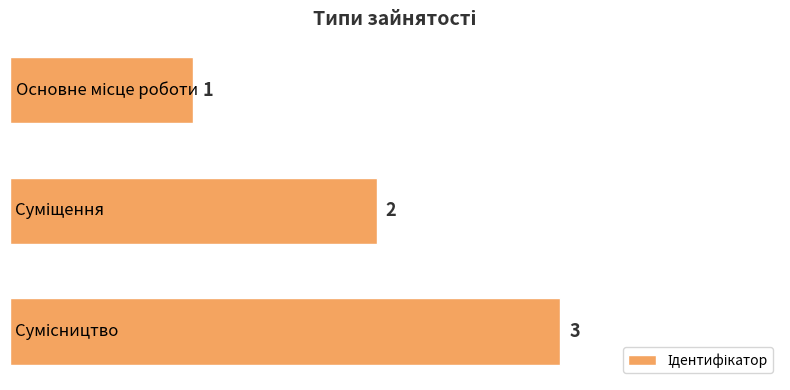

What is the sum of all values?

6